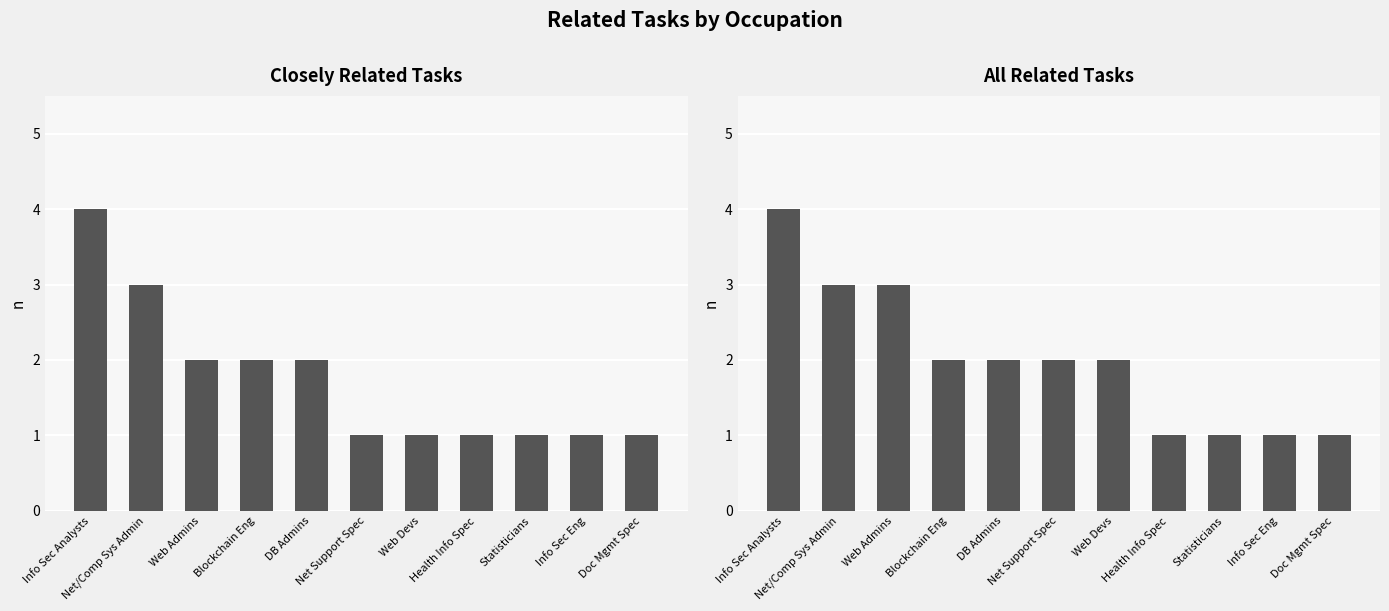

The Closely Related Tasks series shows 2 at Web Admins. True or false?

True